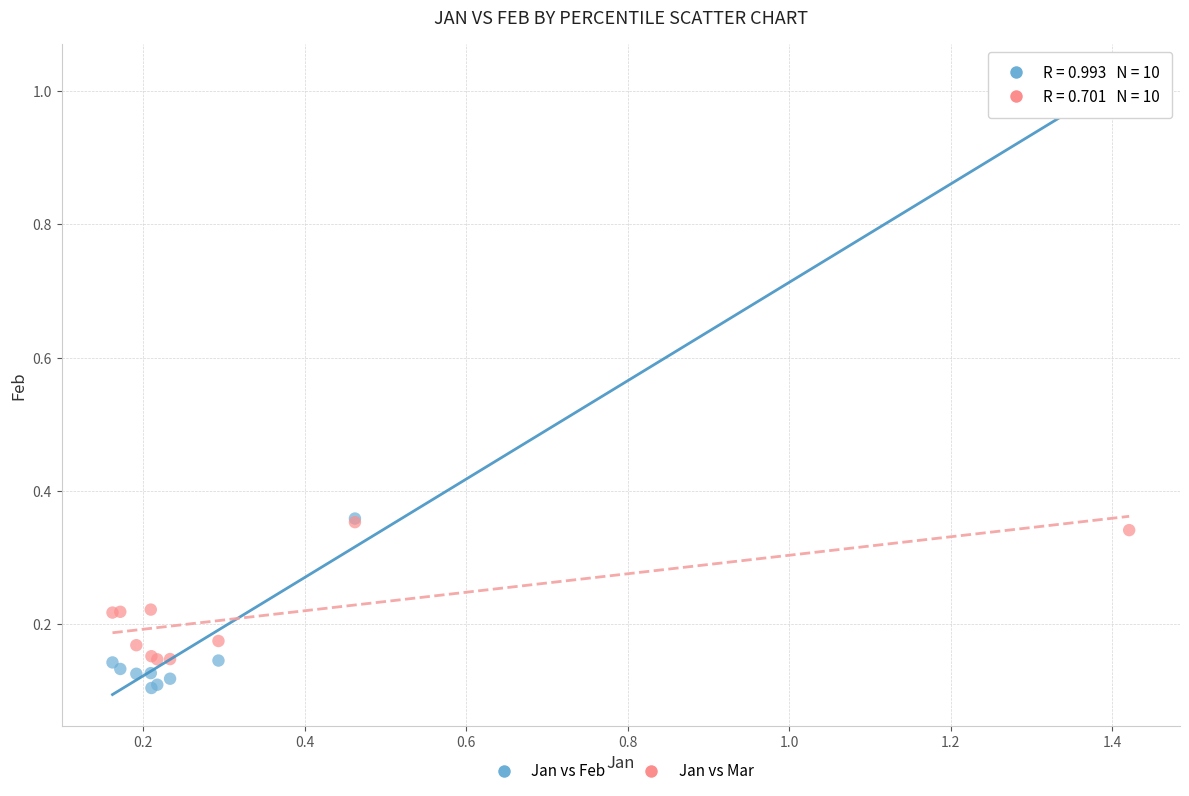

Which series has the widest spread of Y values?

Jan vs Feb